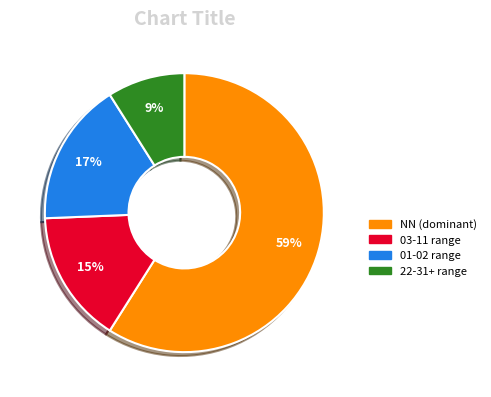

To the nearest percent, what is the average slice percentage?

25%